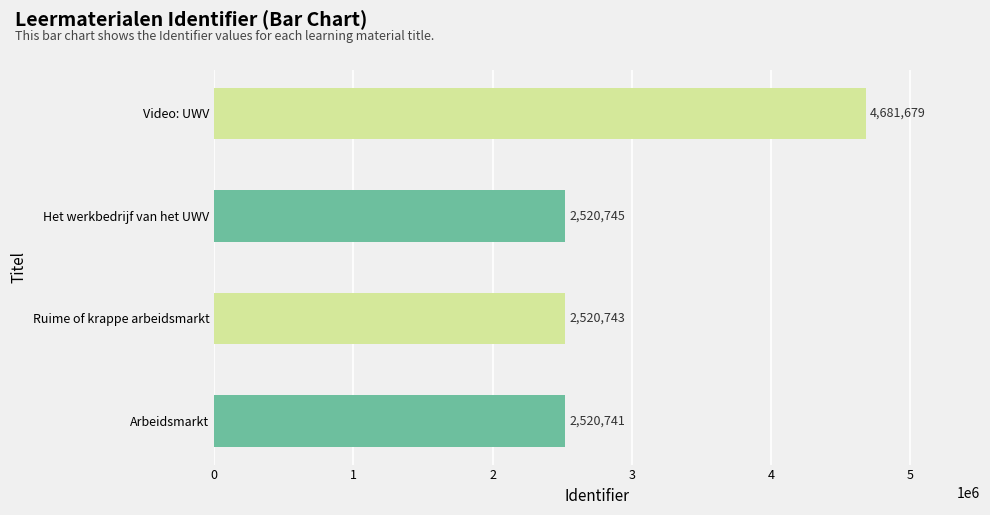

Are the bars horizontal?

Yes